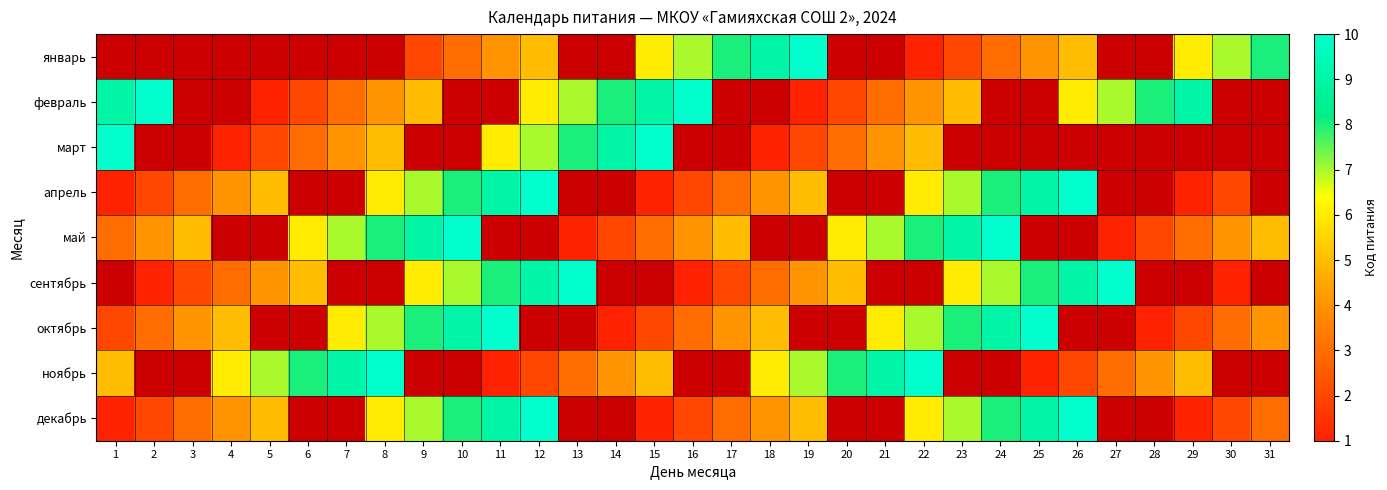

What is the difference between the highest and lowest values at 9?

7.0